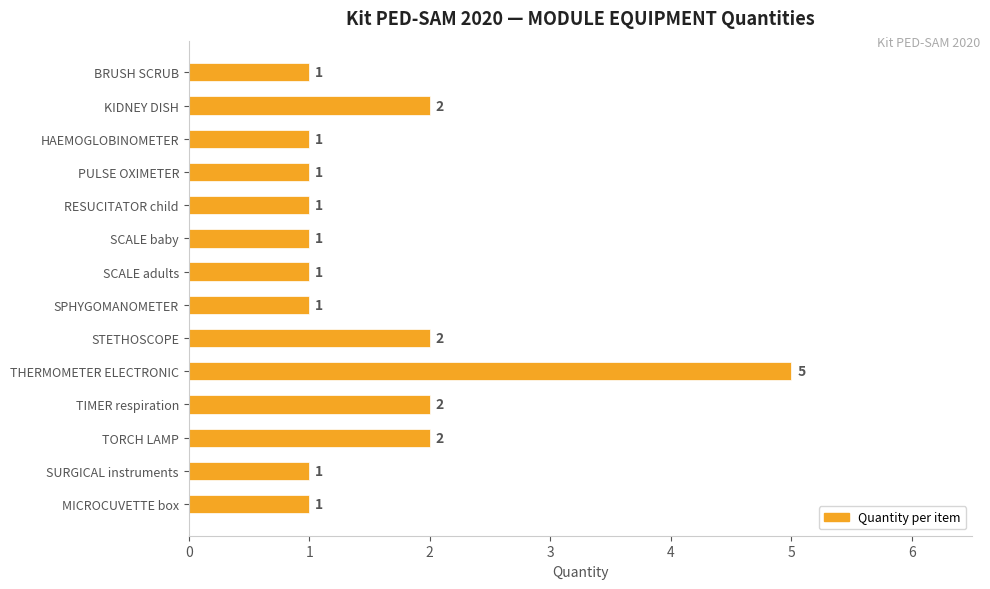

Count the values in the range 1 to 2.

13